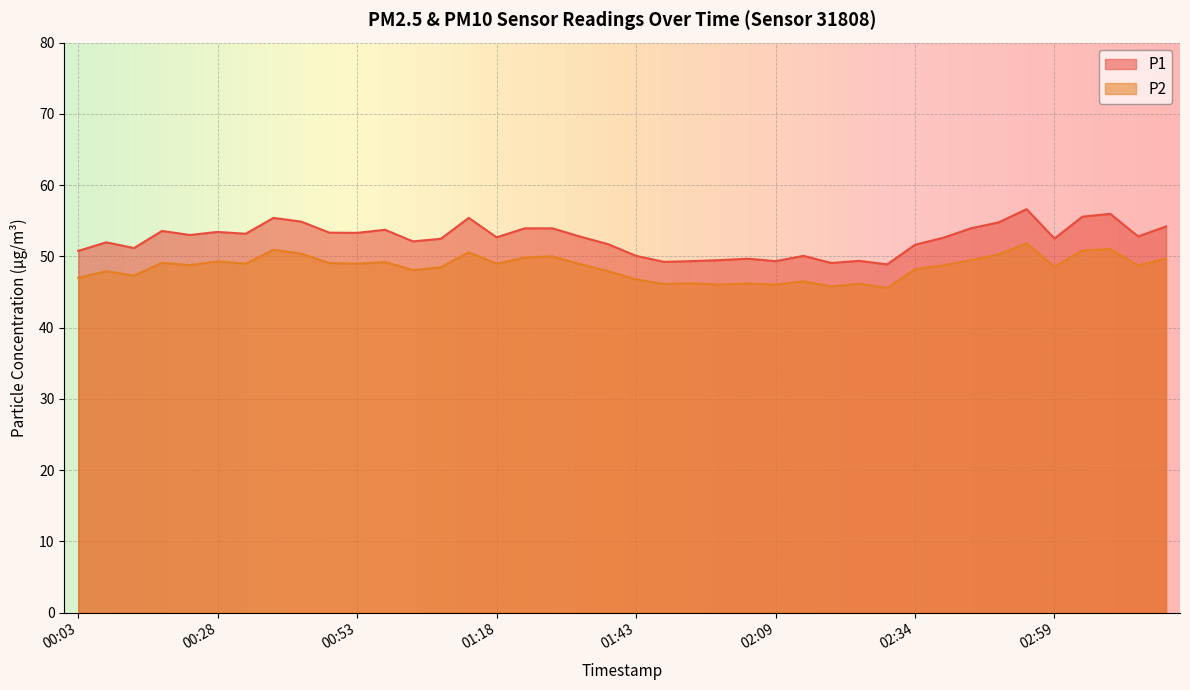

What is the sum of the P1 values at 00:23 and 01:49?

102.2